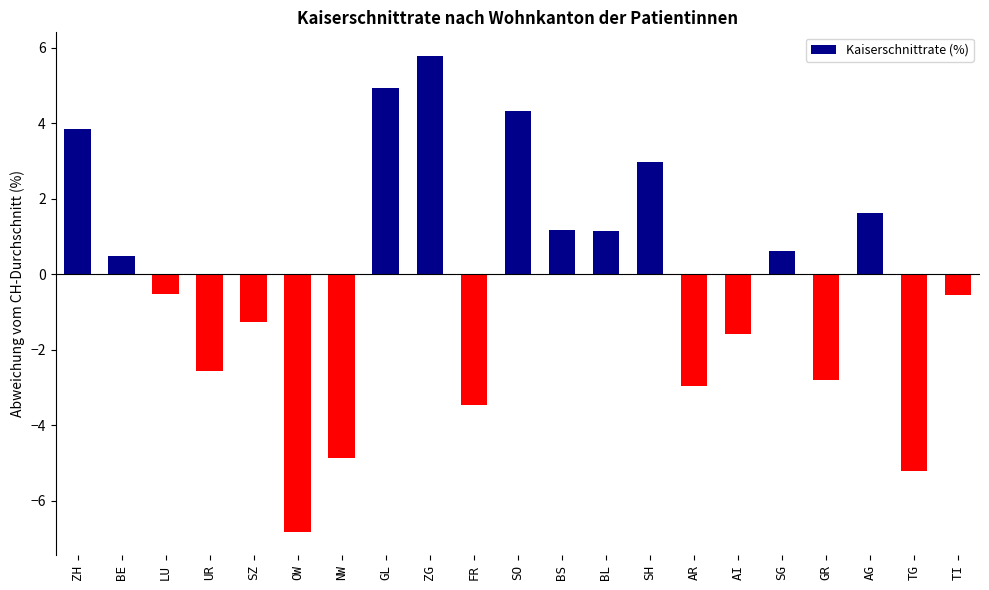

What is the maximum value shown in the chart?

5.8